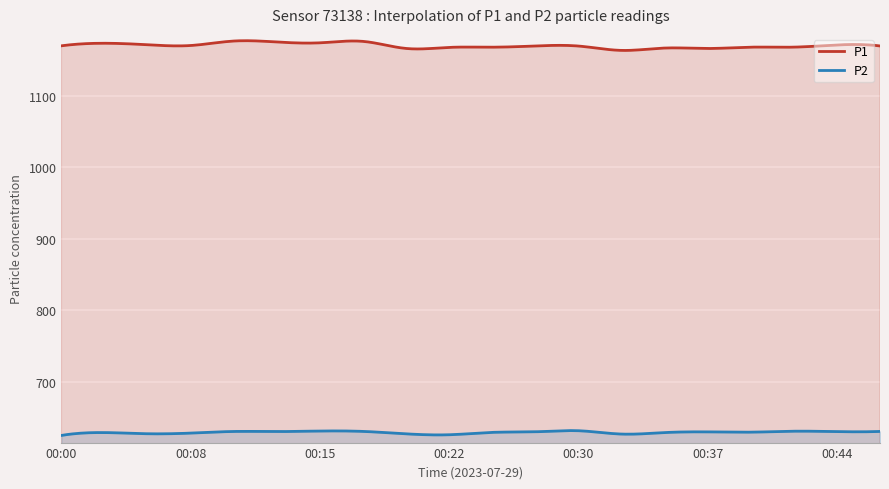

True or false: P1 and P2 cross at least once.

False